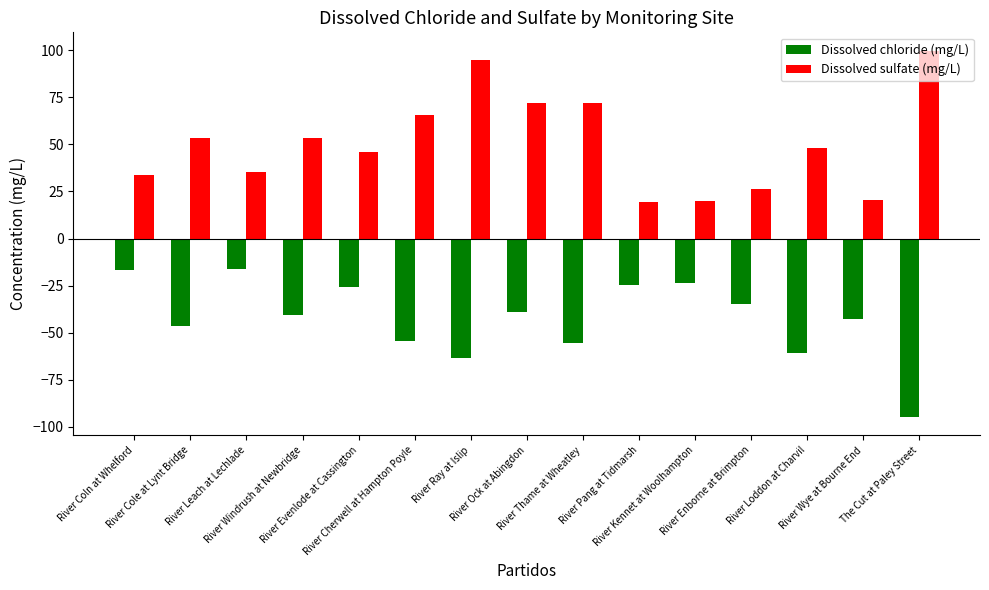

At which label does Dissolved chloride (mg/L) first exceed -40?

River Coln at Whelford